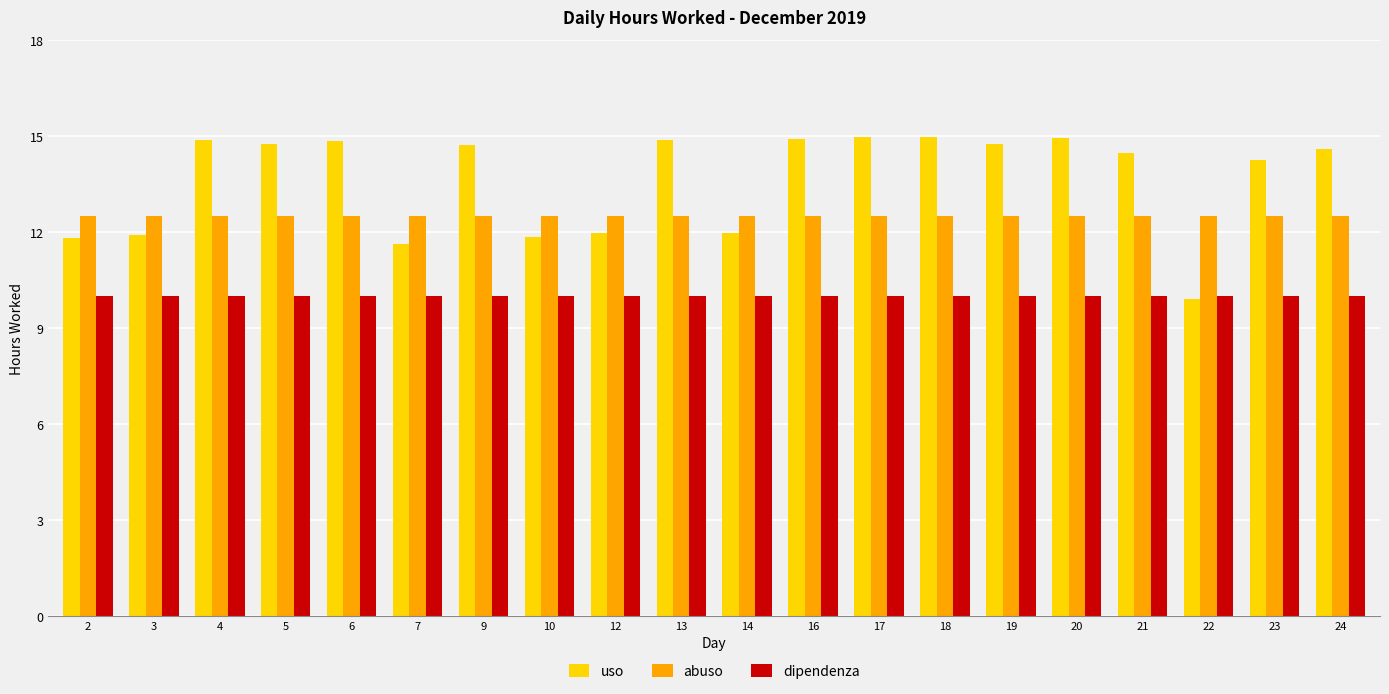

What is the maximum value for uso?

15.0